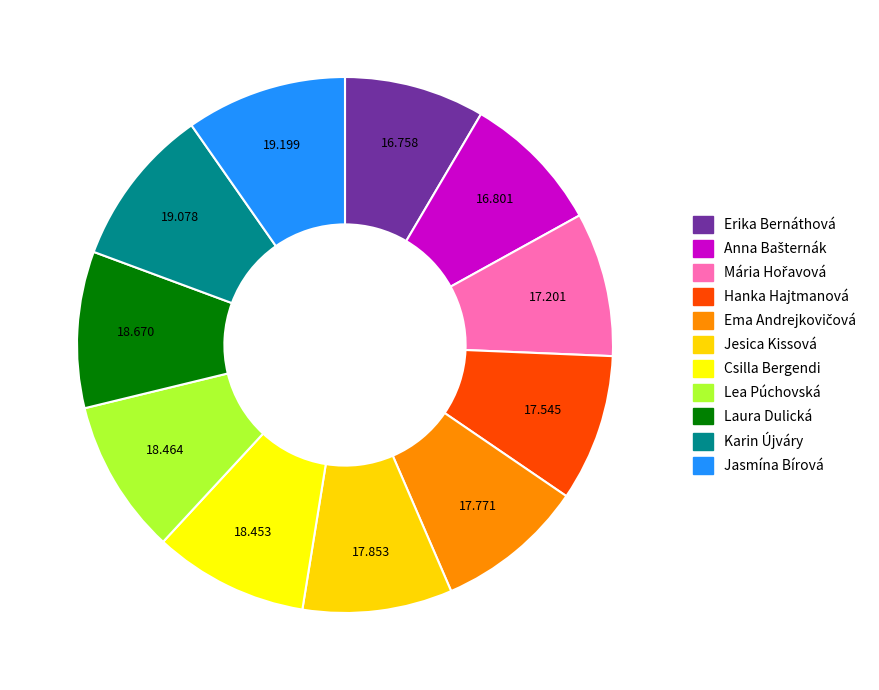

Is Hanka Hajtmanová the majority of the pie?

No